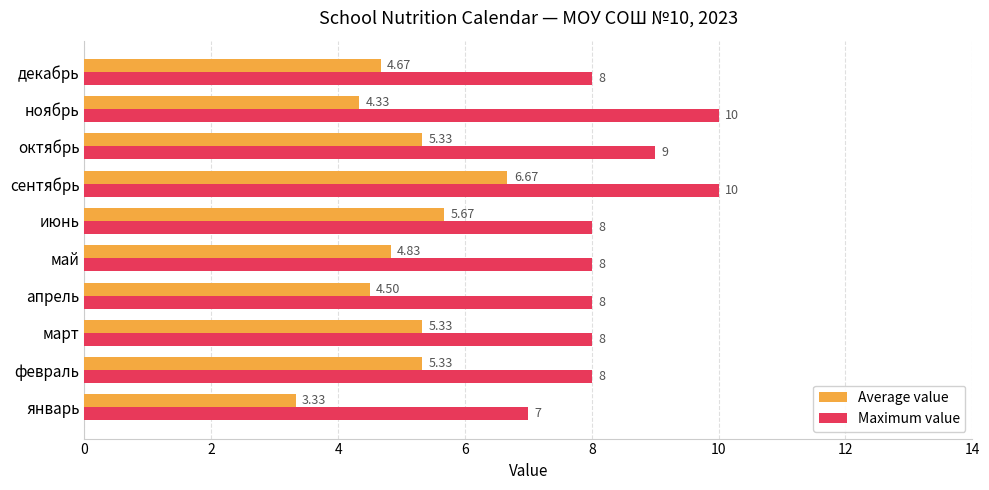

List the series in order of their peak value, lowest first.

Average value, Maximum value